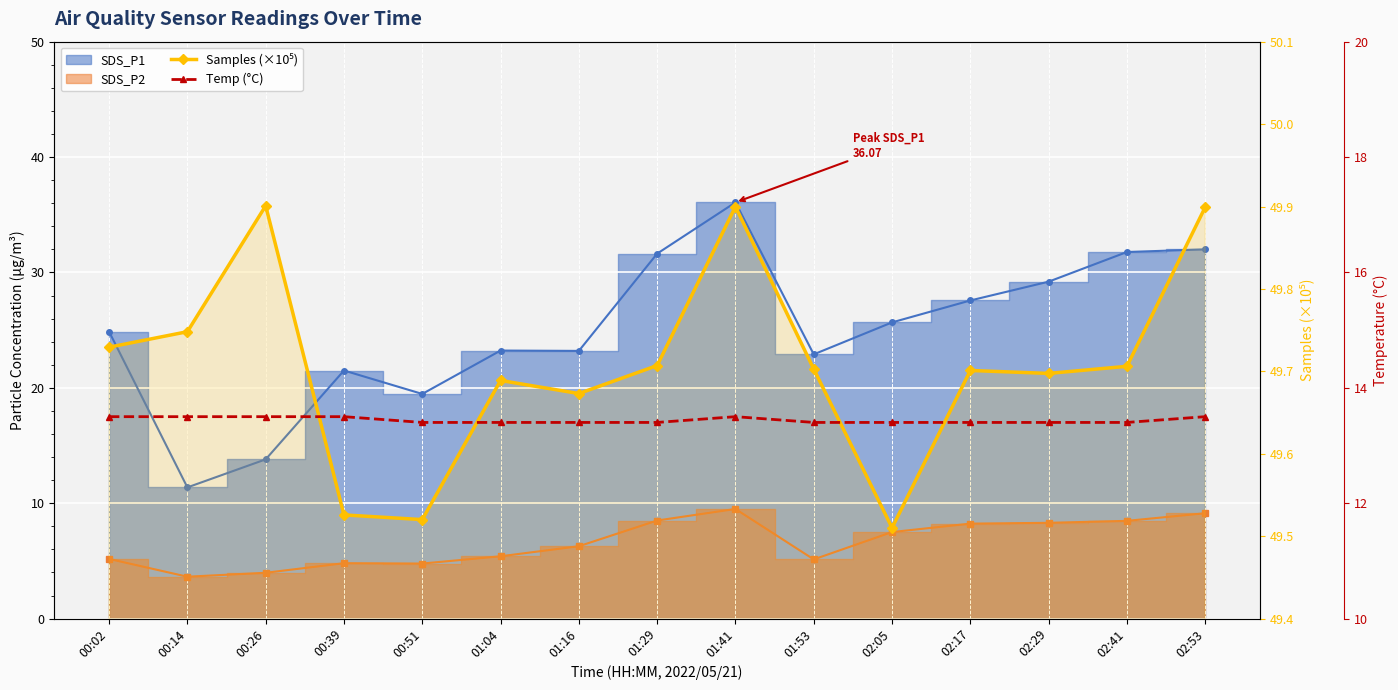

Which label corresponds to the largest value in the chart?

00:26